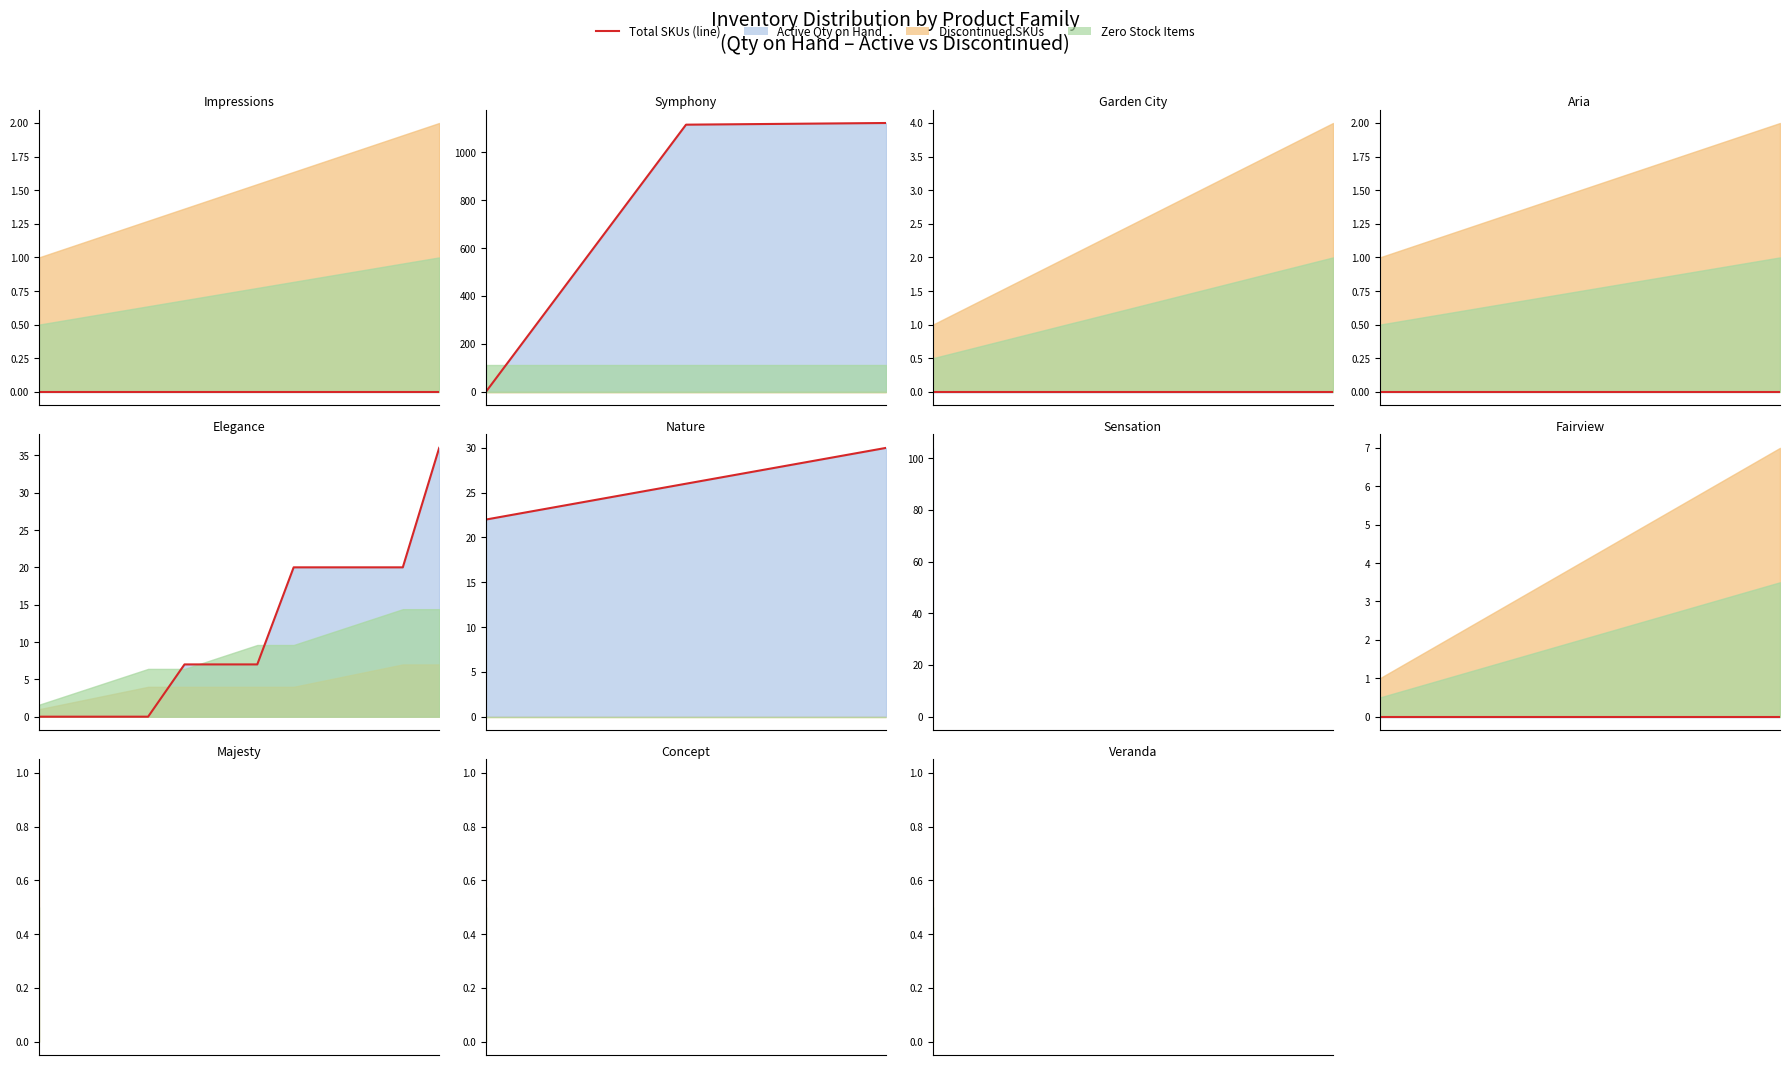

Does the chart display data point markers on the line(s)?

No